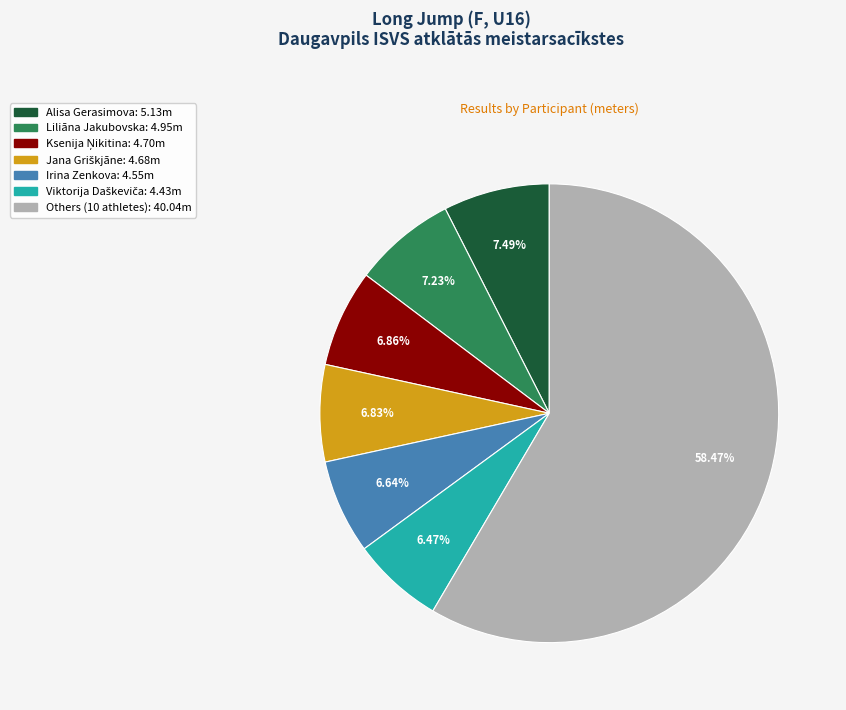

Is there a majority slice in this chart?

Yes